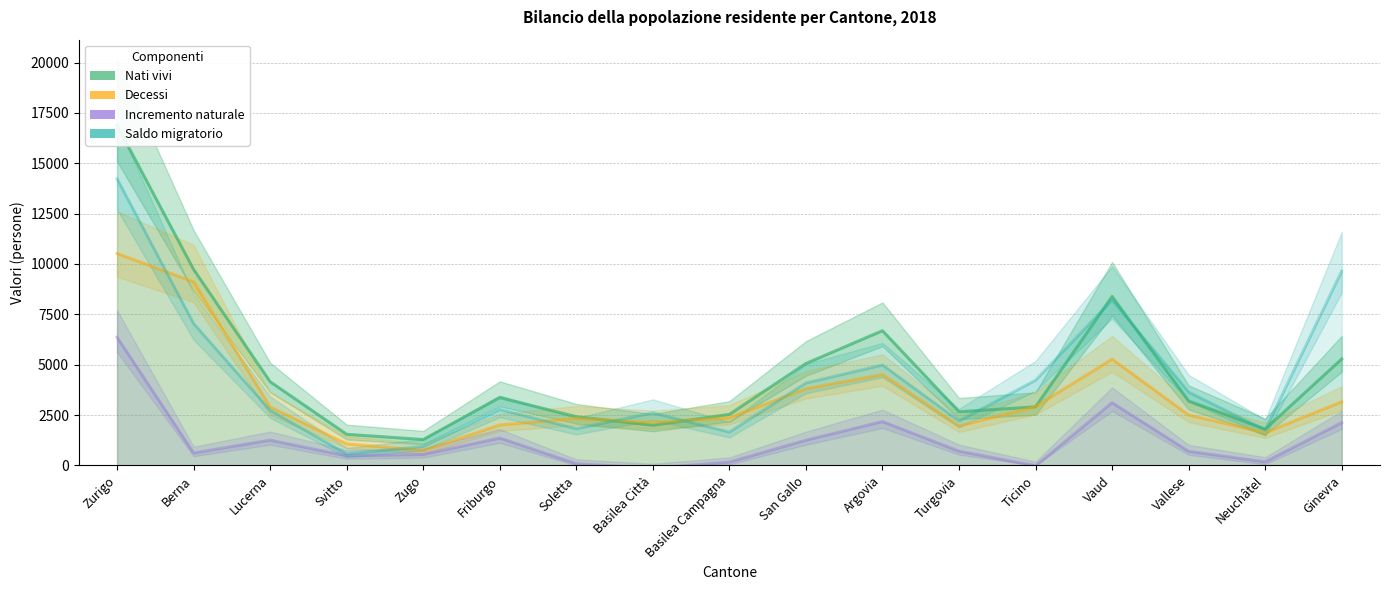

What is the maximum value shown in the chart?

16884